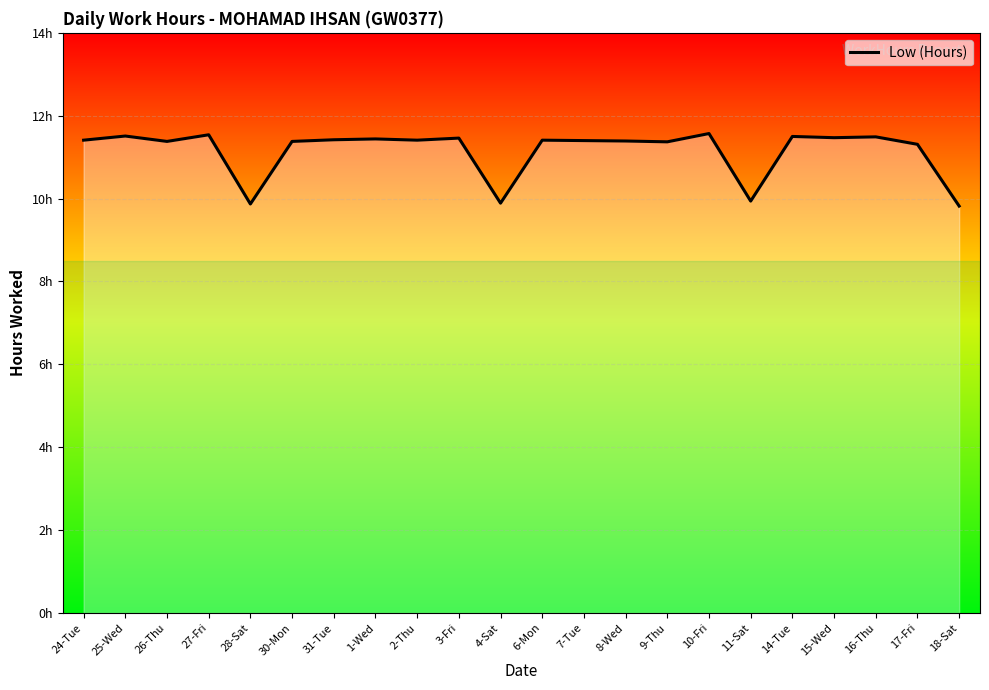

The chart shows a value of 15.4 at 4-Sat. True or false?

False